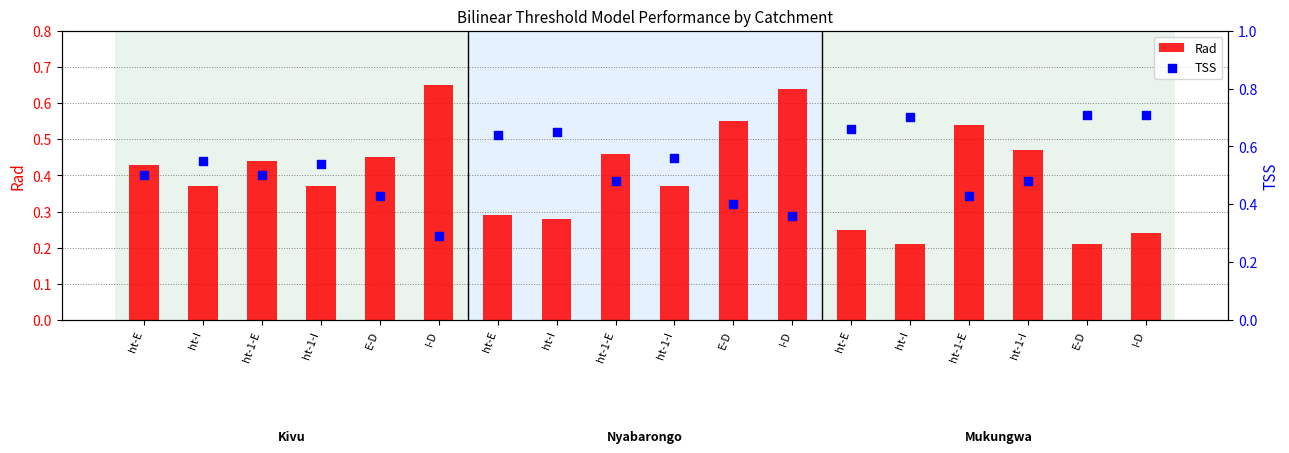

At how many categories does at least one series exceed 0?

18